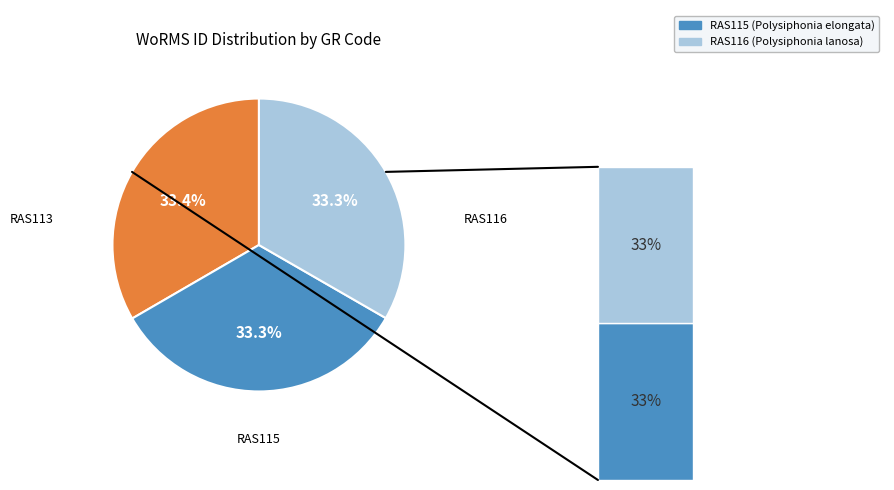

What percentage do RAS115 and RAS113 together represent?

66.7%